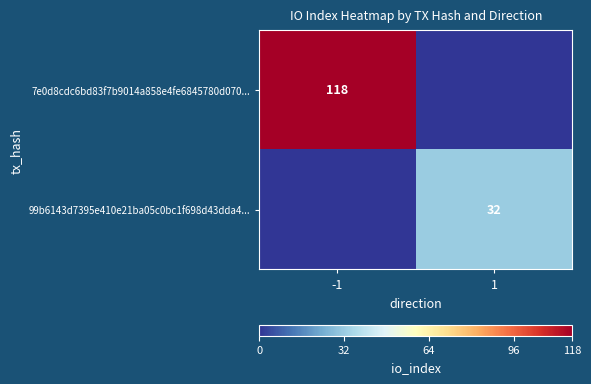

What is the spread (max minus min) of values at -1?

118